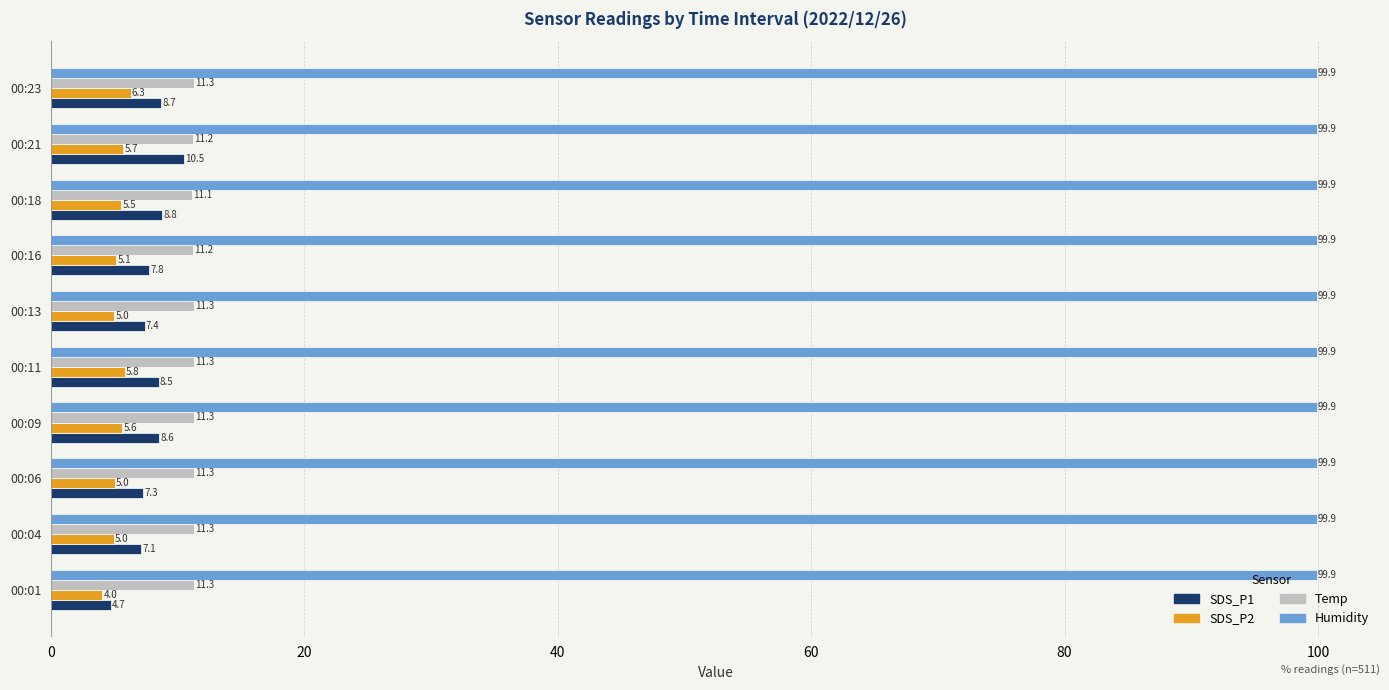

The Temp series shows 5.0 at 00:09. True or false?

False